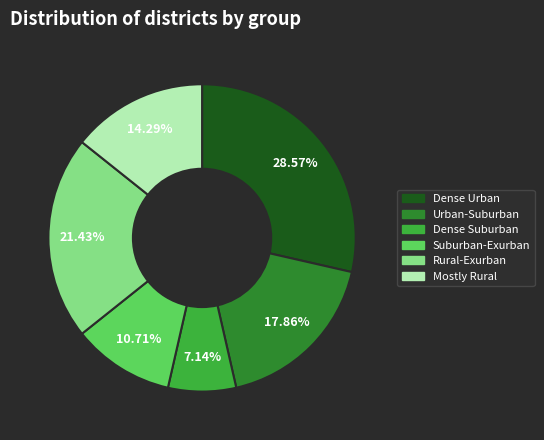

What is the smallest slice in the pie chart?

Dense Suburban